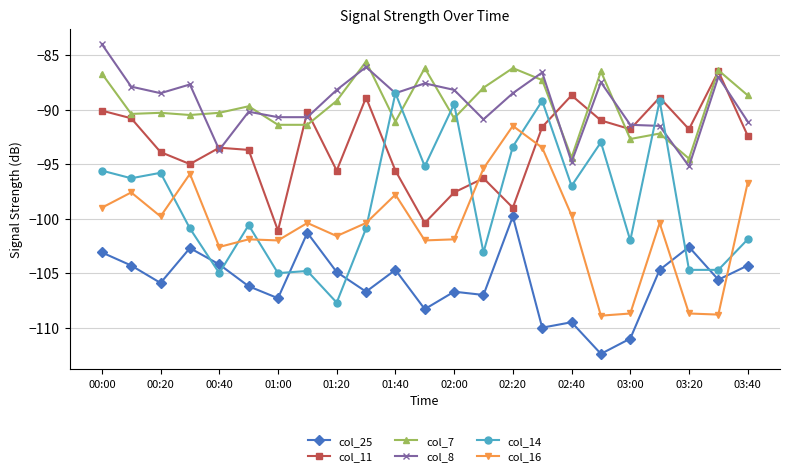

True or false: col_14 and col_7 intersect in this chart.

True